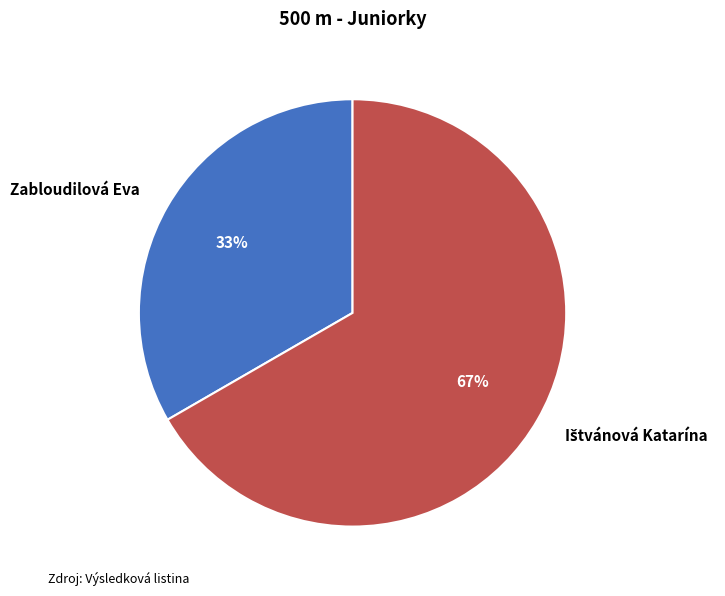

What is the smallest slice in the pie chart?

Zabloudilová Eva